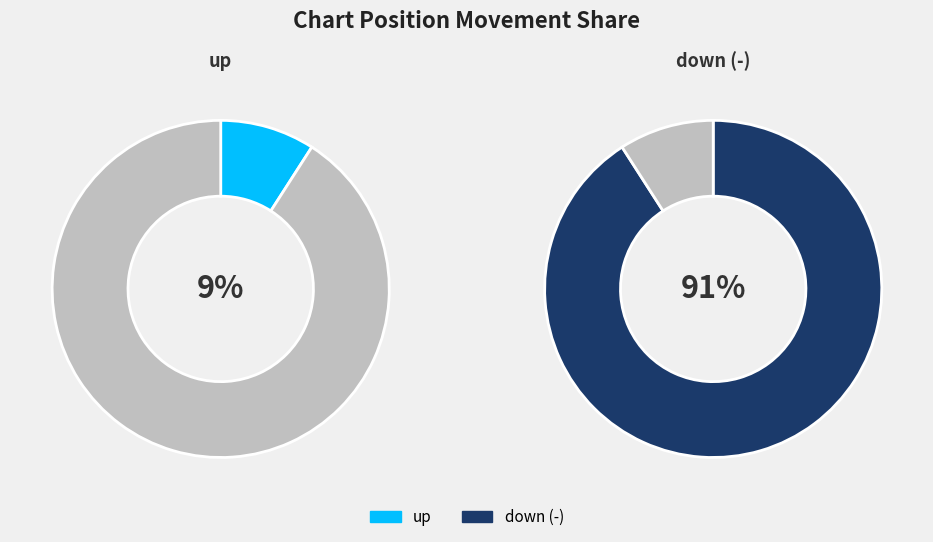

To the nearest percent, what is the combined percentage of up and down (-)?

100%